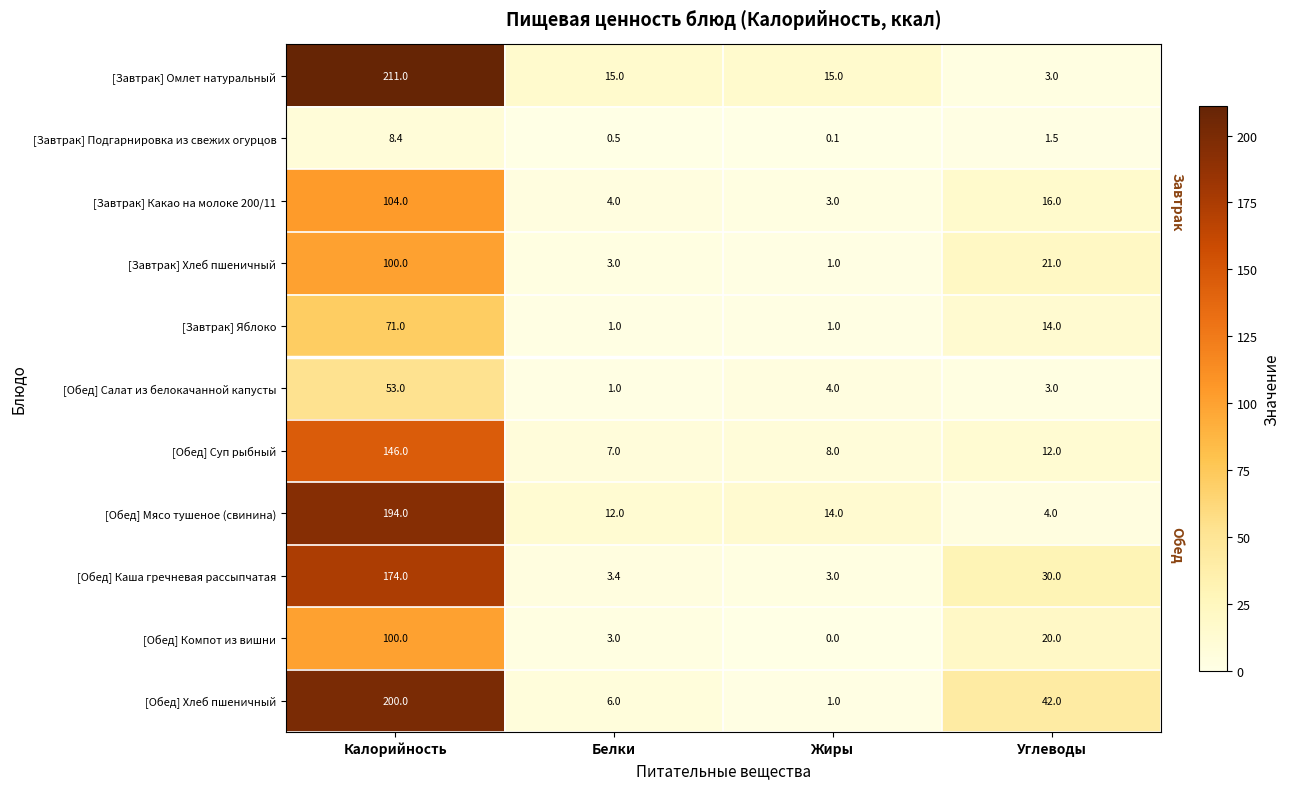

Which series has the largest range (max minus min)?

[Завтрак] Омлет натуральный